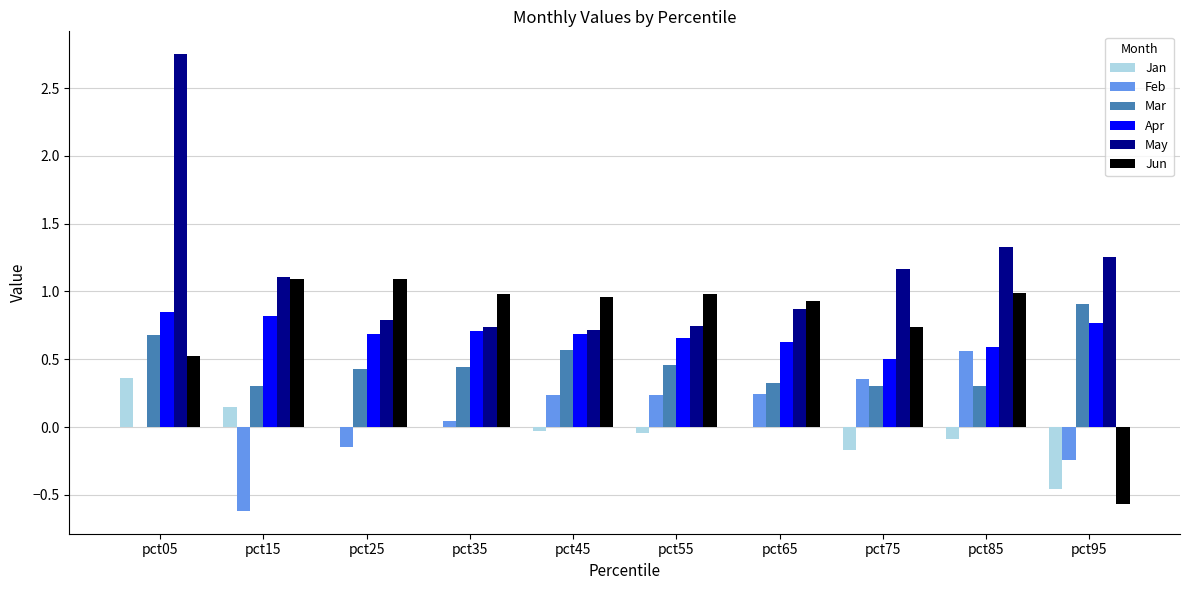

Between pct15 and pct75, which series saw the biggest shift?

Feb